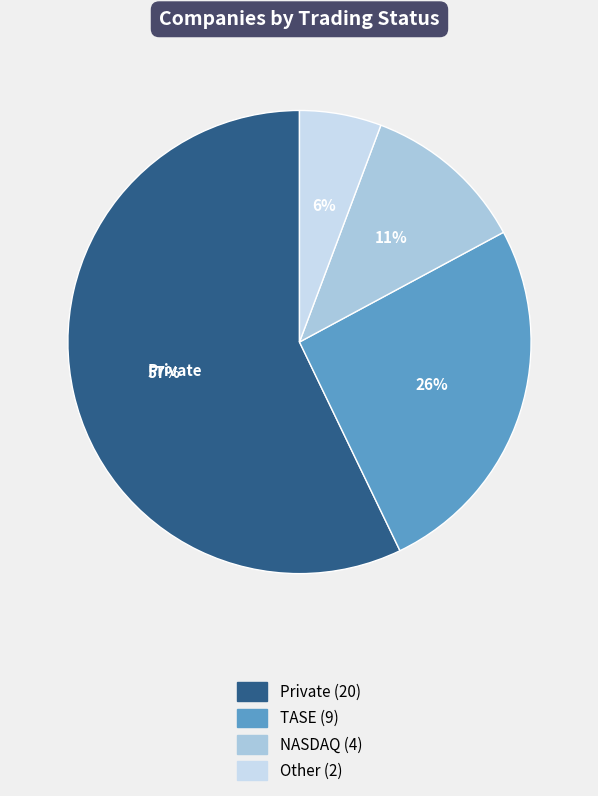

To the nearest percent, what percentage of the pie is NASDAQ?

11%